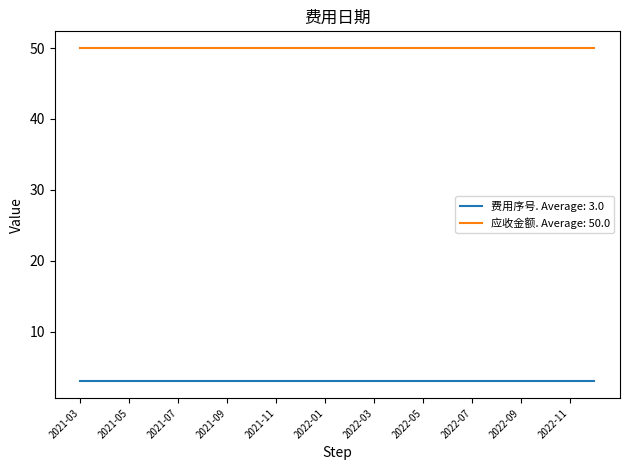

What is the smallest value displayed?

3